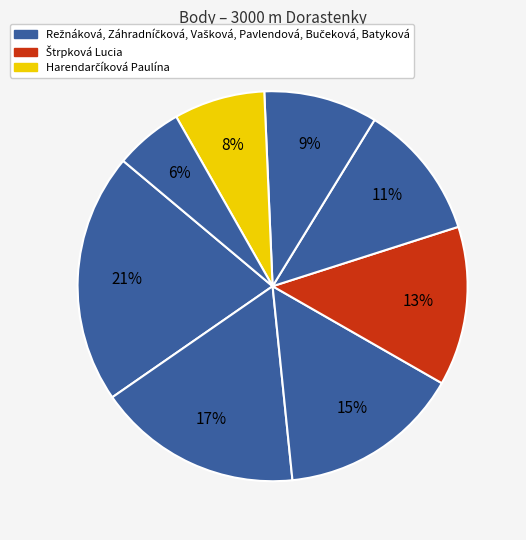

Is there a majority slice in this chart?

No